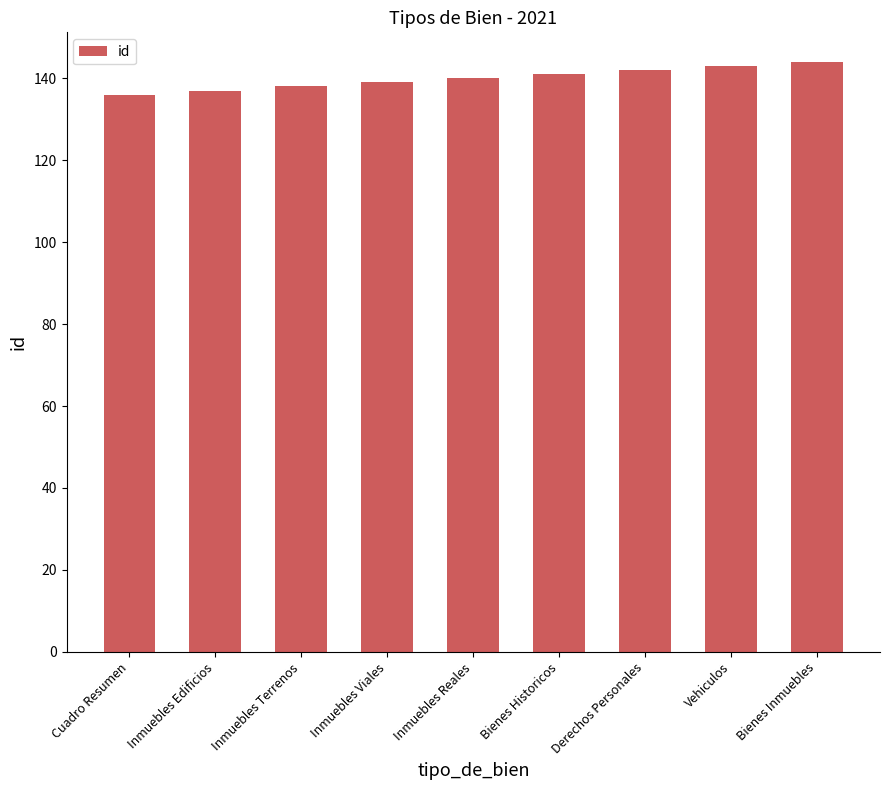

Is it true that the value at Inmuebles Terrenos is 94?

False